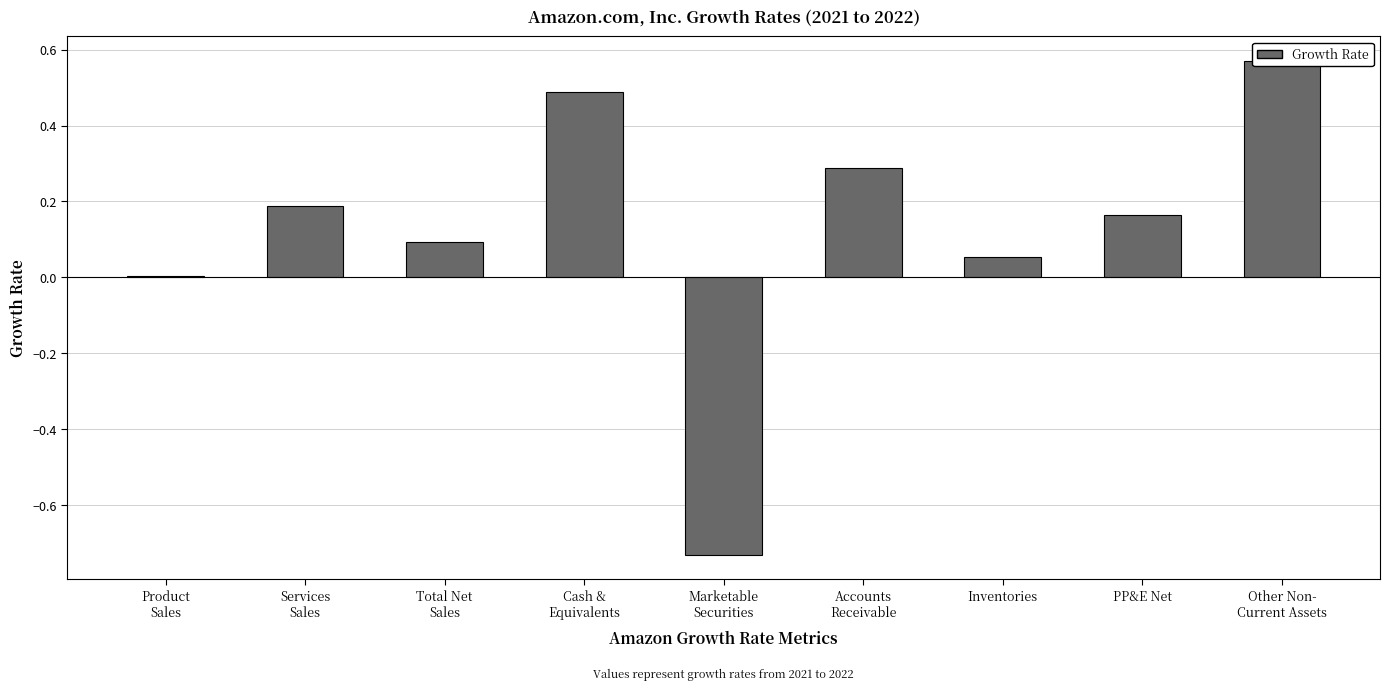

Reading left to right, list all the values displayed in this chart.

0.0	0.2	0.1	0.5	-0.7	0.3	0.1	0.2	0.6